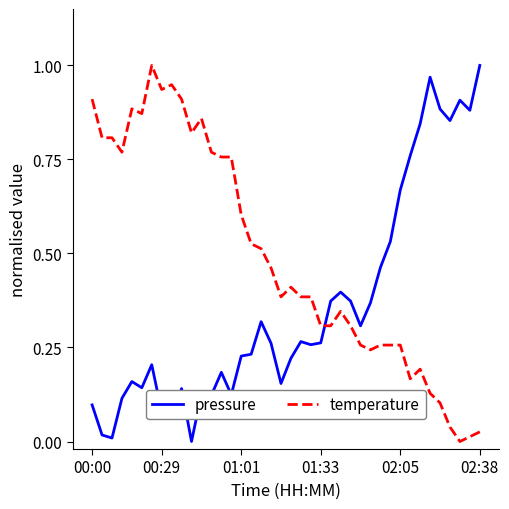

How many lines are shown in the chart?

2